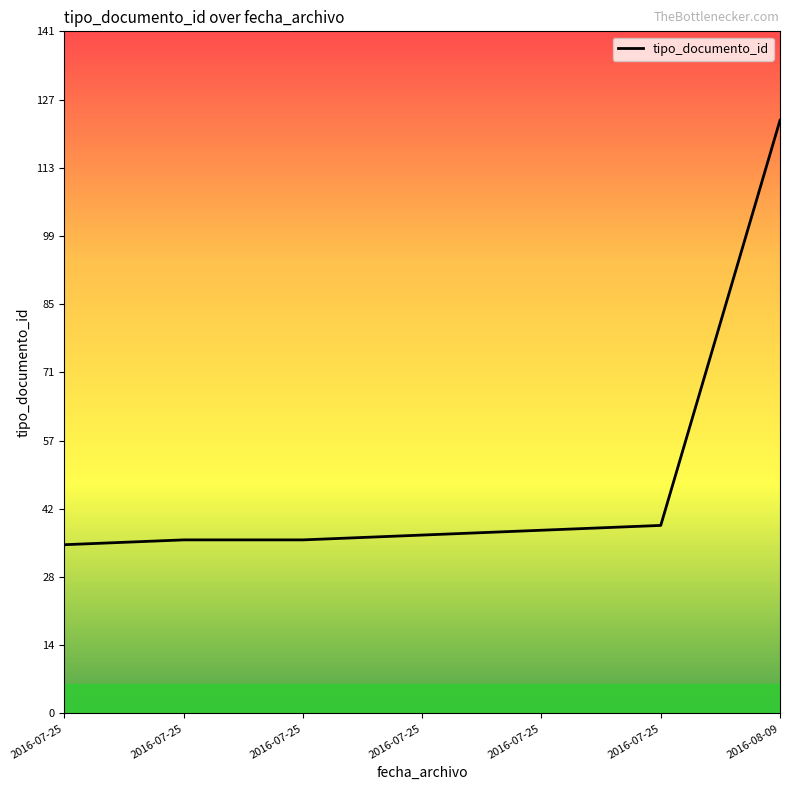

What is the approximate value at 2016-07-25, to the nearest 10?

40